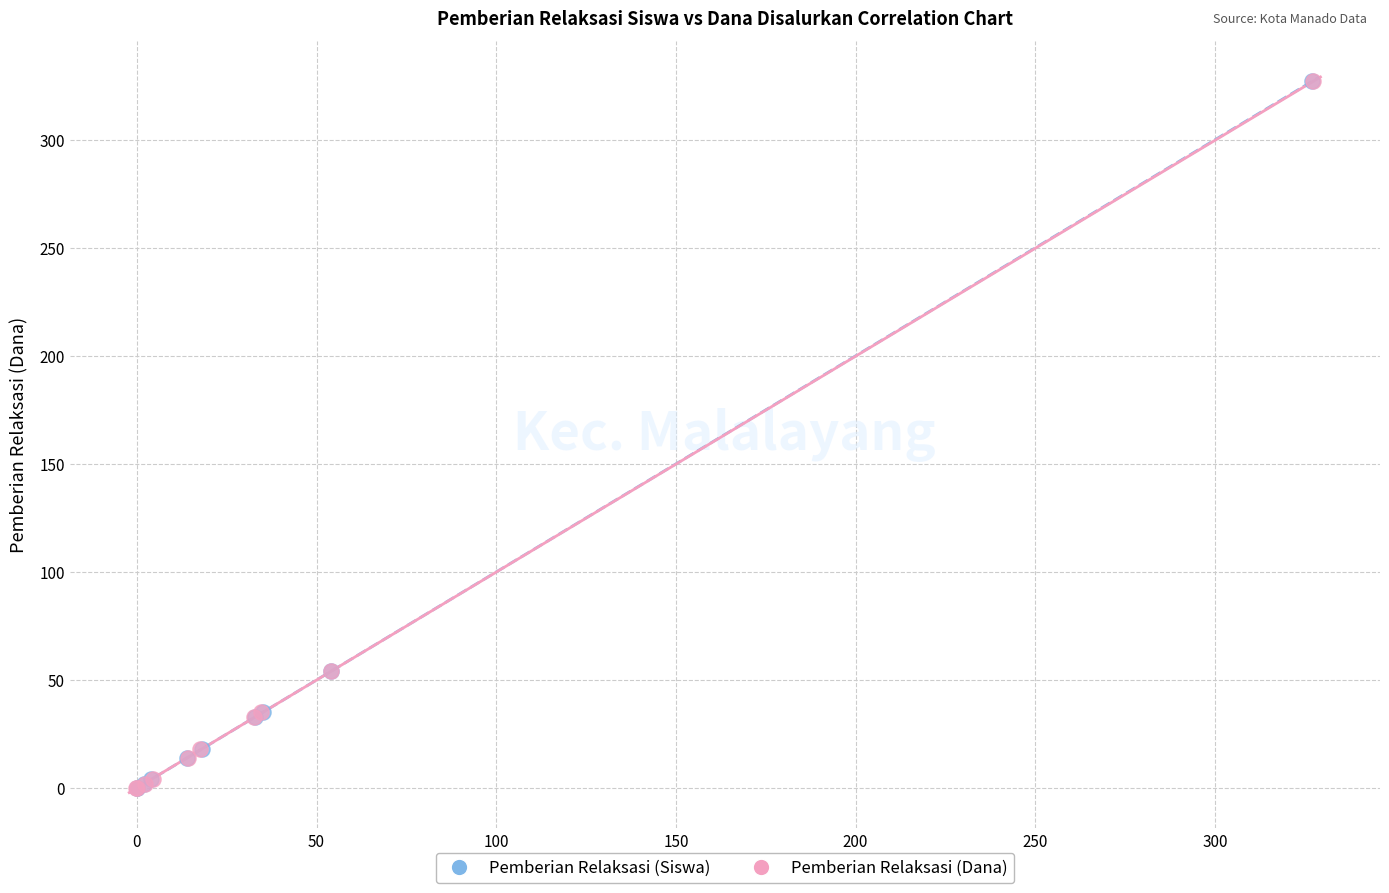

What are all the series names shown in the legend?

Pemberian Relaksasi (Siswa), Pemberian Relaksasi (Dana)